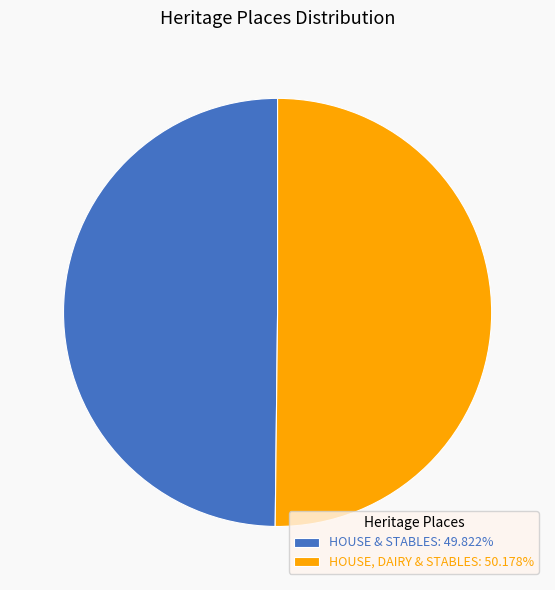

Combined, do HOUSE, DAIRY & STABLES: 50.178% and HOUSE & STABLES: 49.822% account for over 50%?

Yes